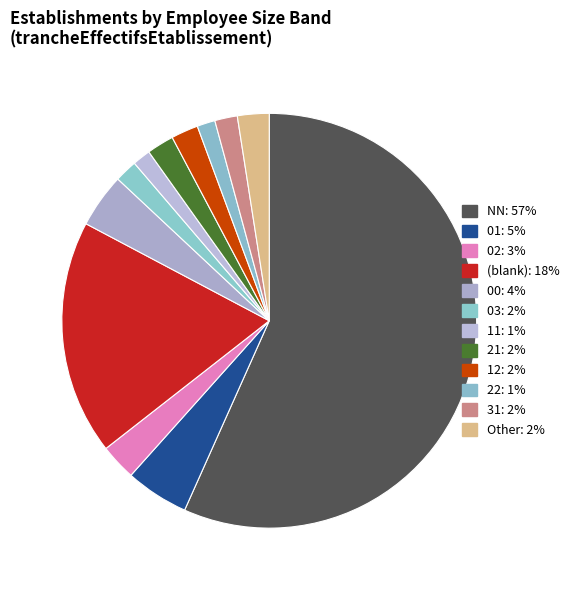

How many segments does this pie chart have?

12